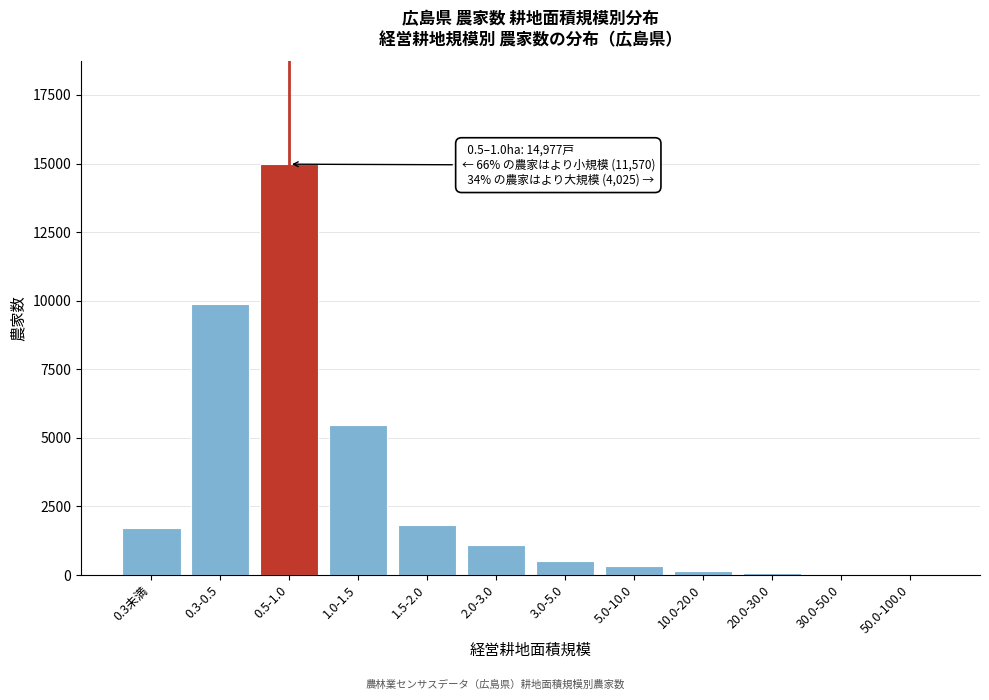

What is the greatest value displayed?

14977